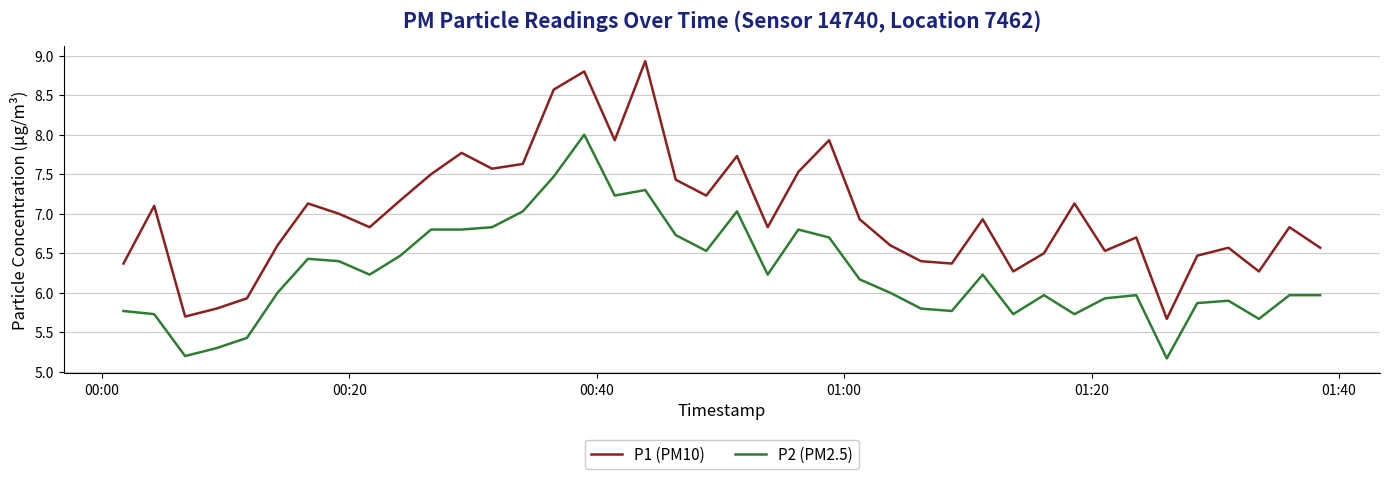

Rank the series by their average value, from highest to lowest.

P1 (PM10), P2 (PM2.5)